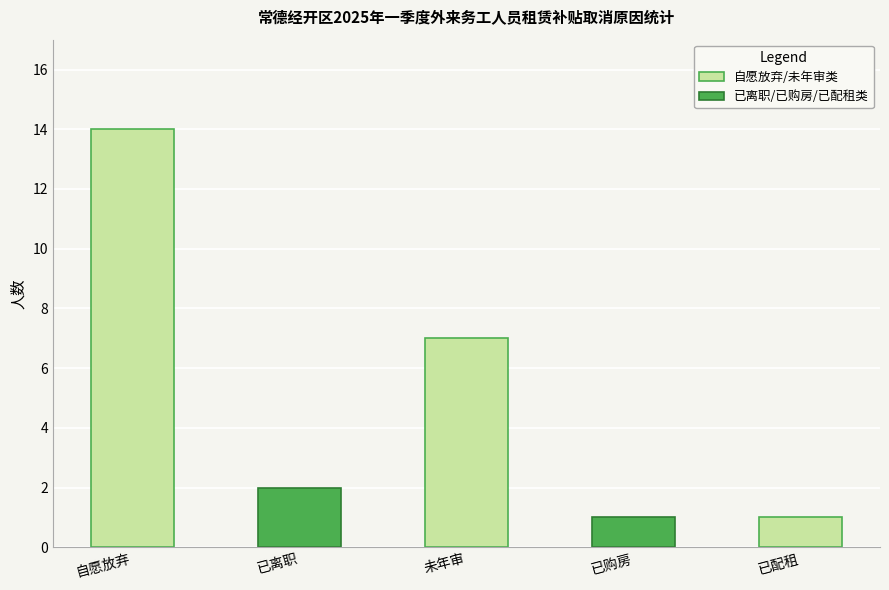

What is the change in value from 已离职 to 已购房?

-1